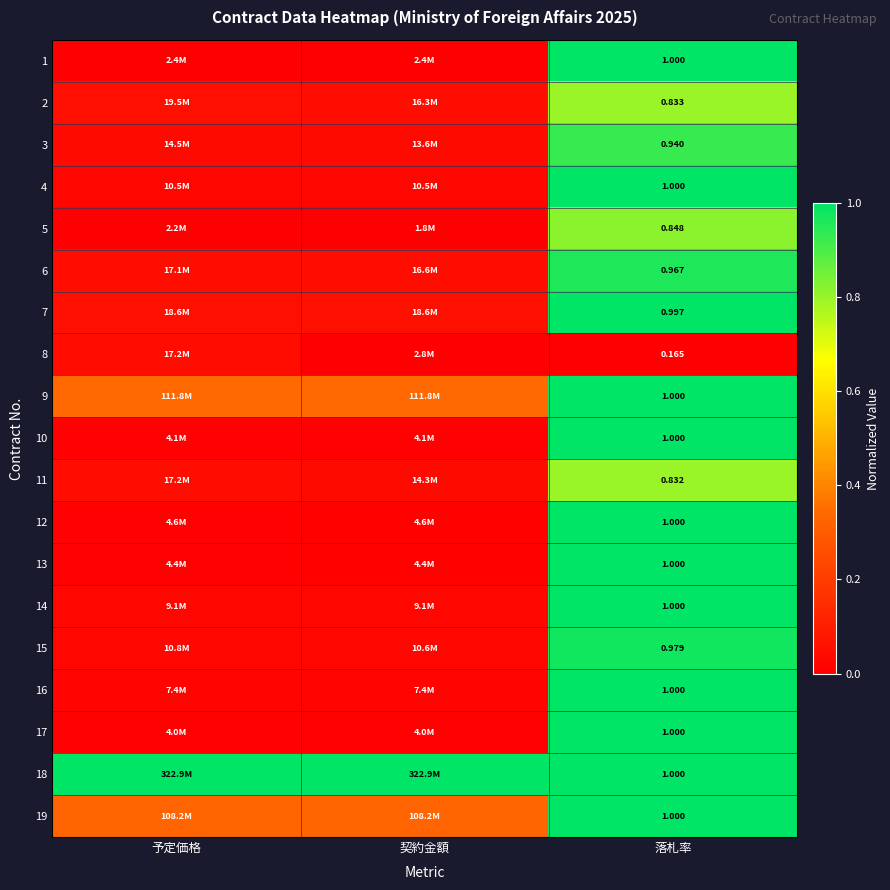

Is the value of 1 at 落札率 greater than the value of 2 at 落札率?

Yes